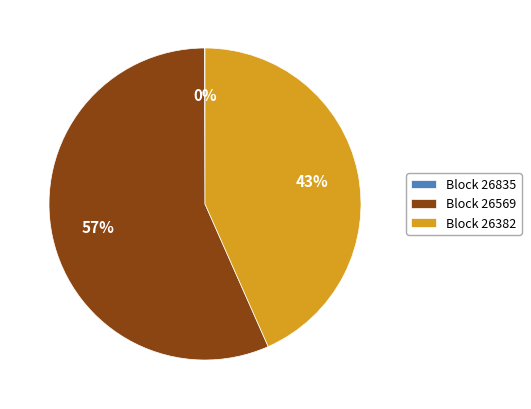

To the nearest percent, what is the difference between the largest and smallest slice percentages?

57%